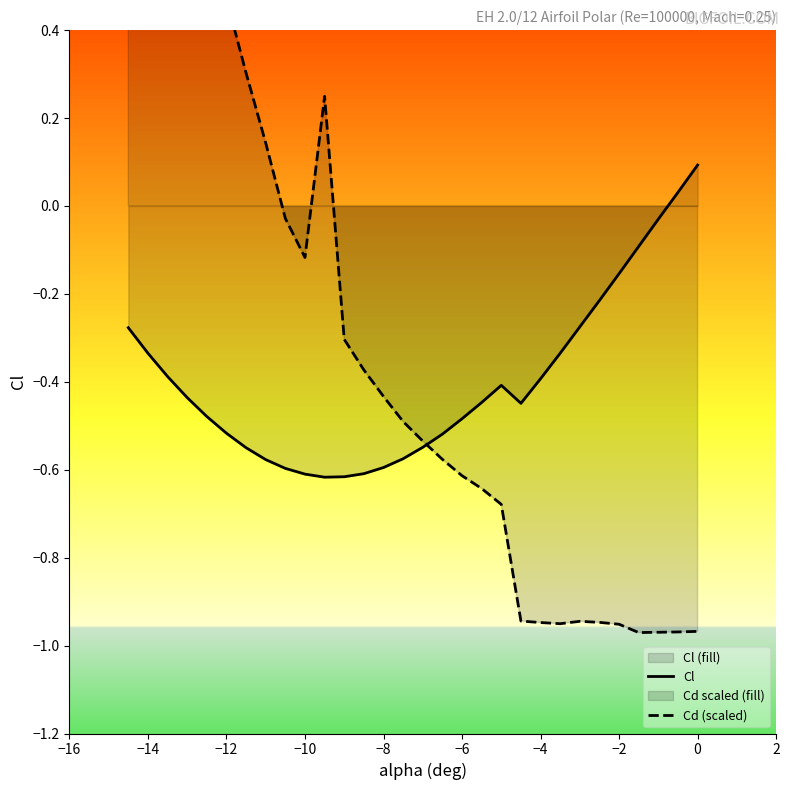

The Cl series shows -0.2 at −8. True or false?

False